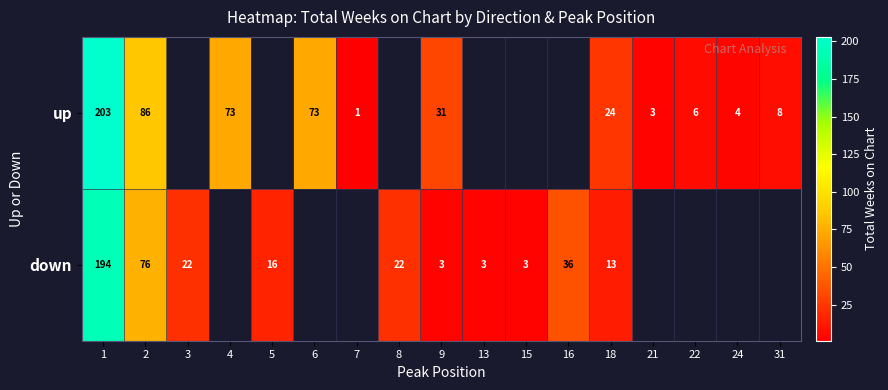

What is the total value across all series at 2?

162